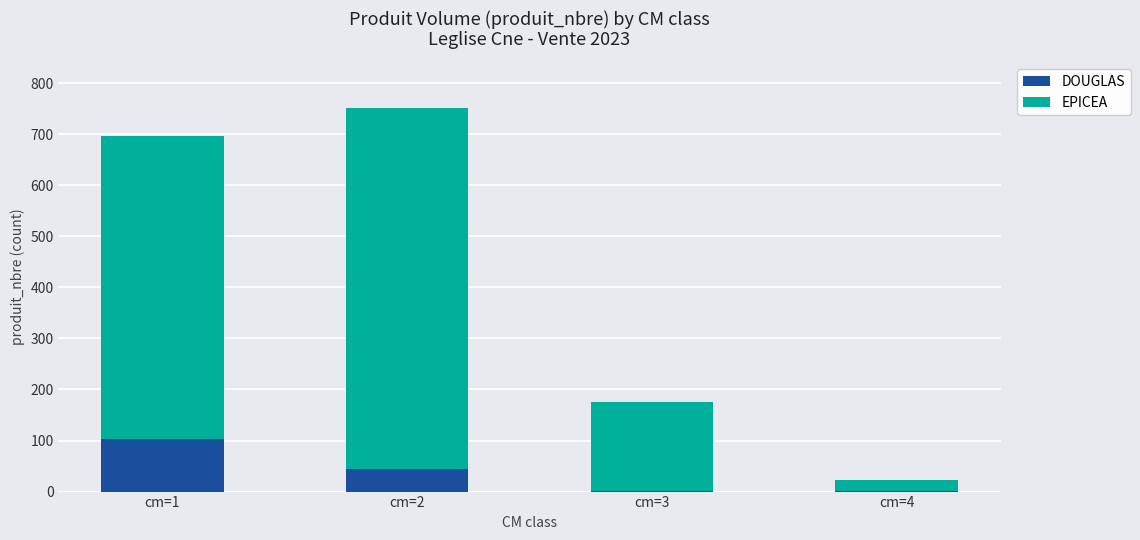

At which category is the sum across all series the highest?

cm=2